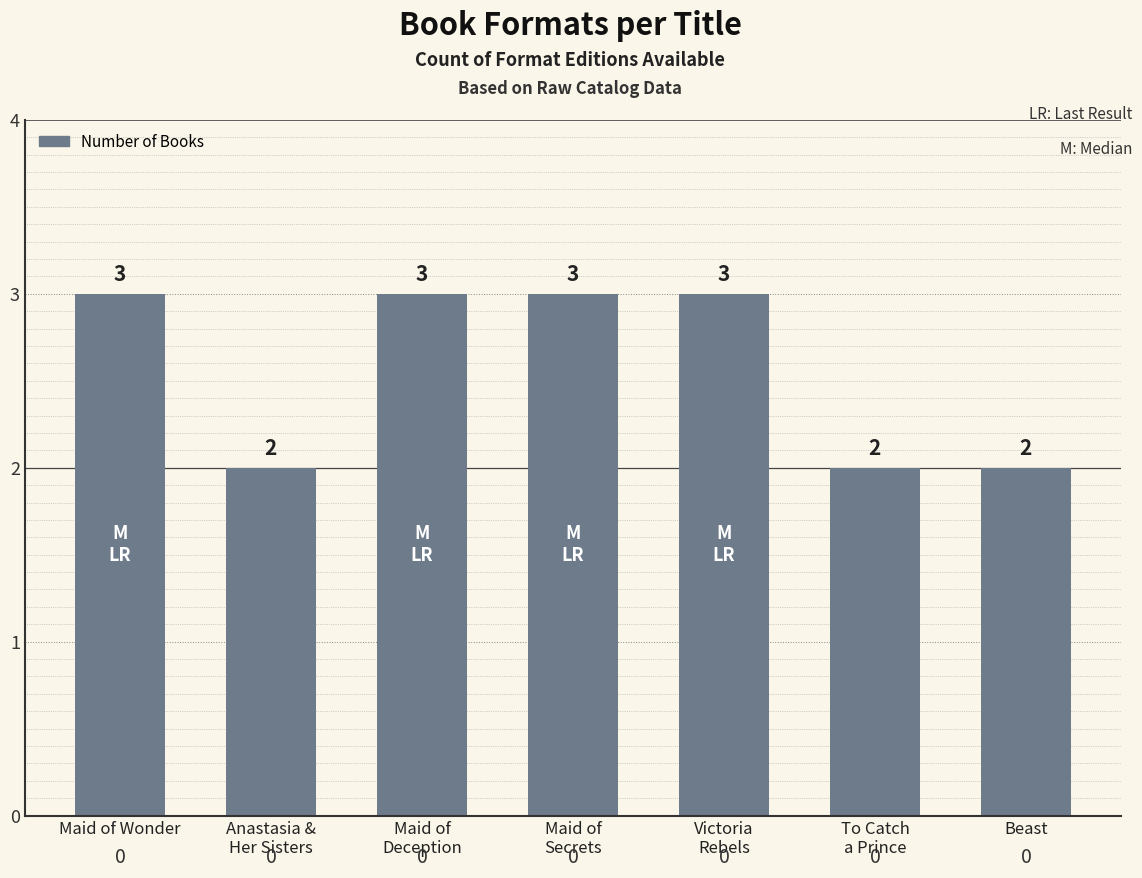

What is the label of the 6th bar from the left?

To Catch
a Prince